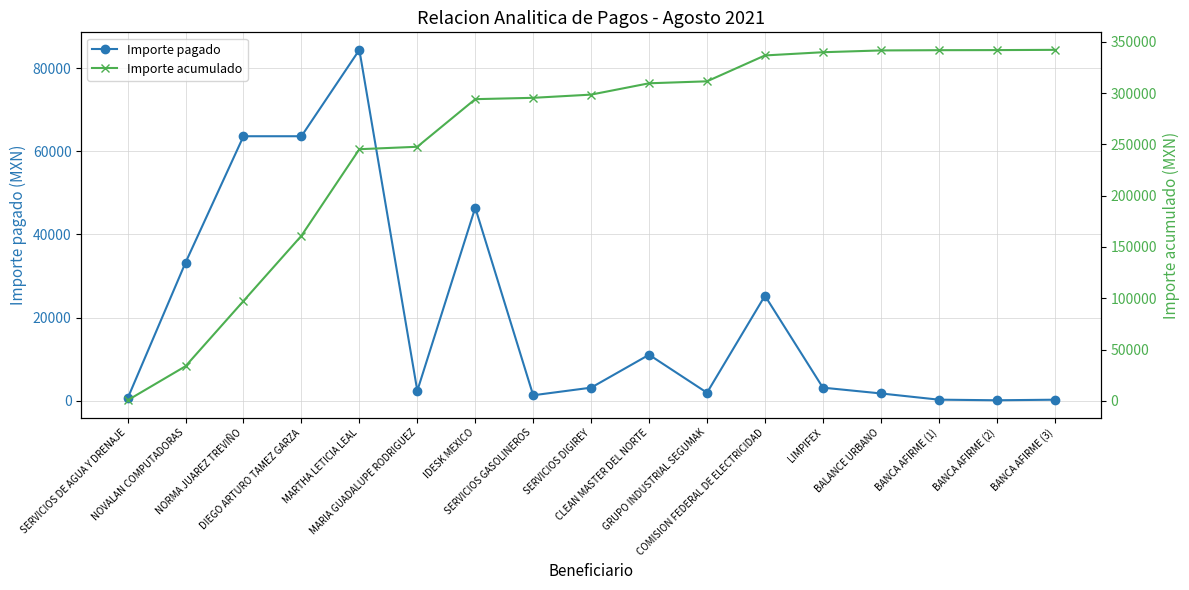

What is the value of the Importe pagado point at the 5th from the left?

84376.0